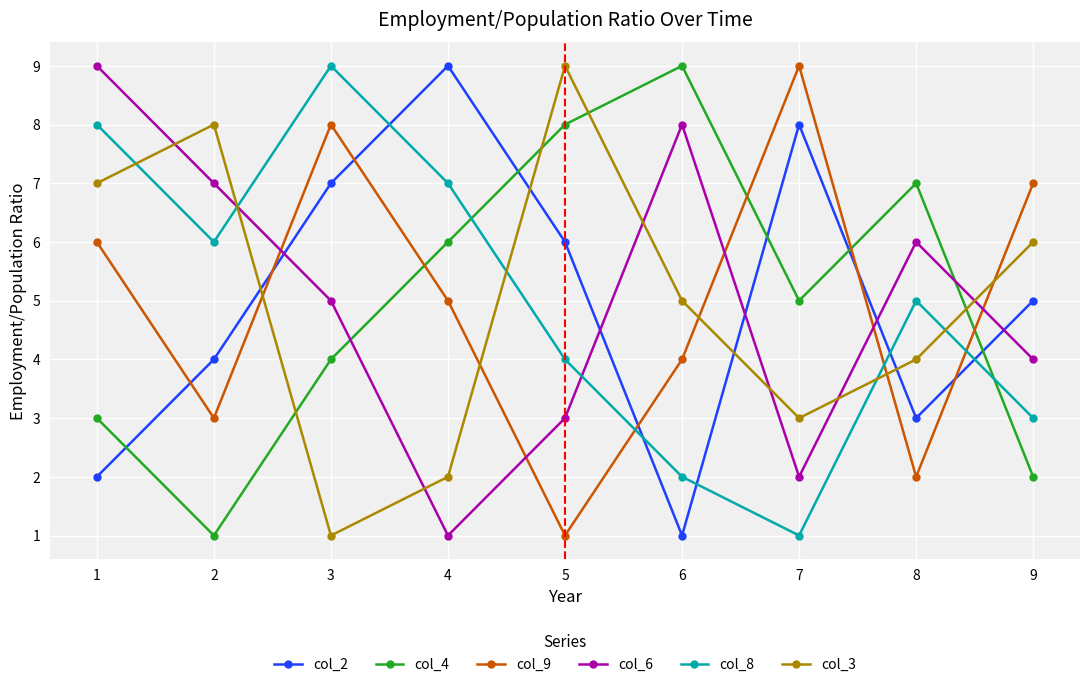

List the labels in order of col_8 value, smallest first.

7, 6, 9, 5, 8, 2, 4, 1, 3